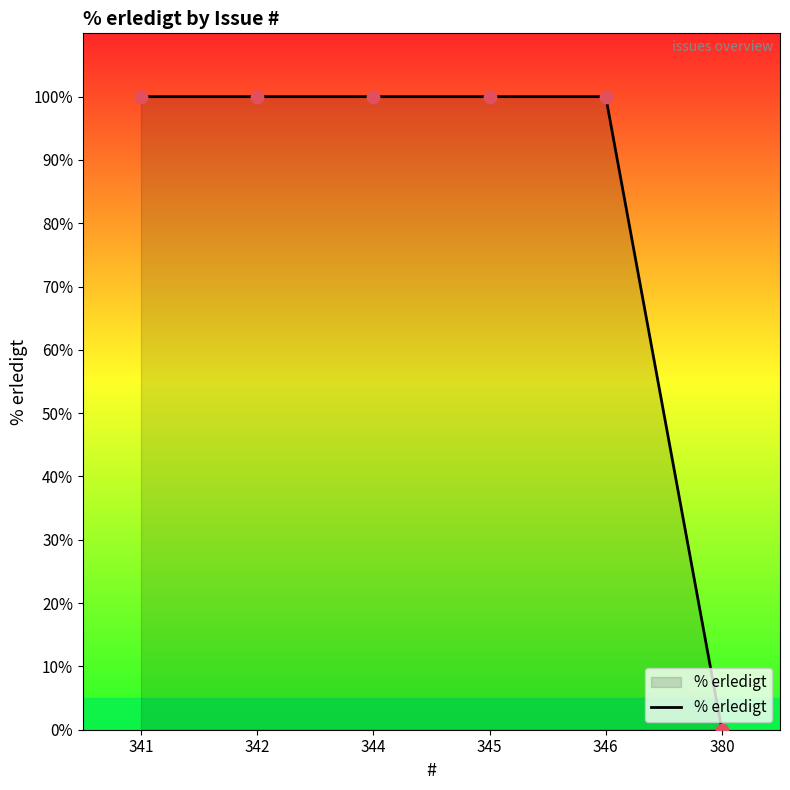

What is the ratio of the value at 341 to the value at 345?

1.0